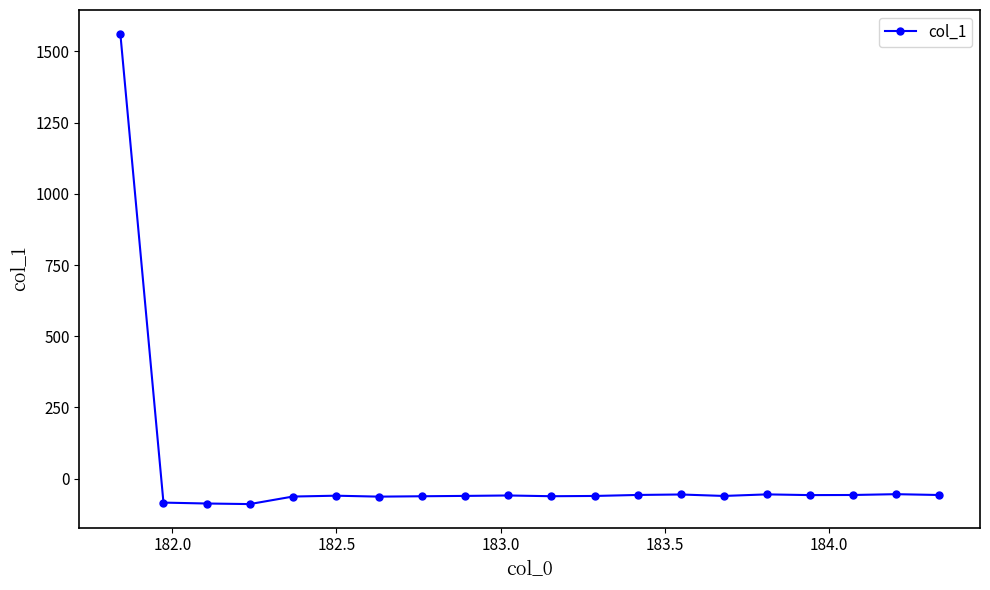

True or false: the data has more than 2 interior local peaks.

True